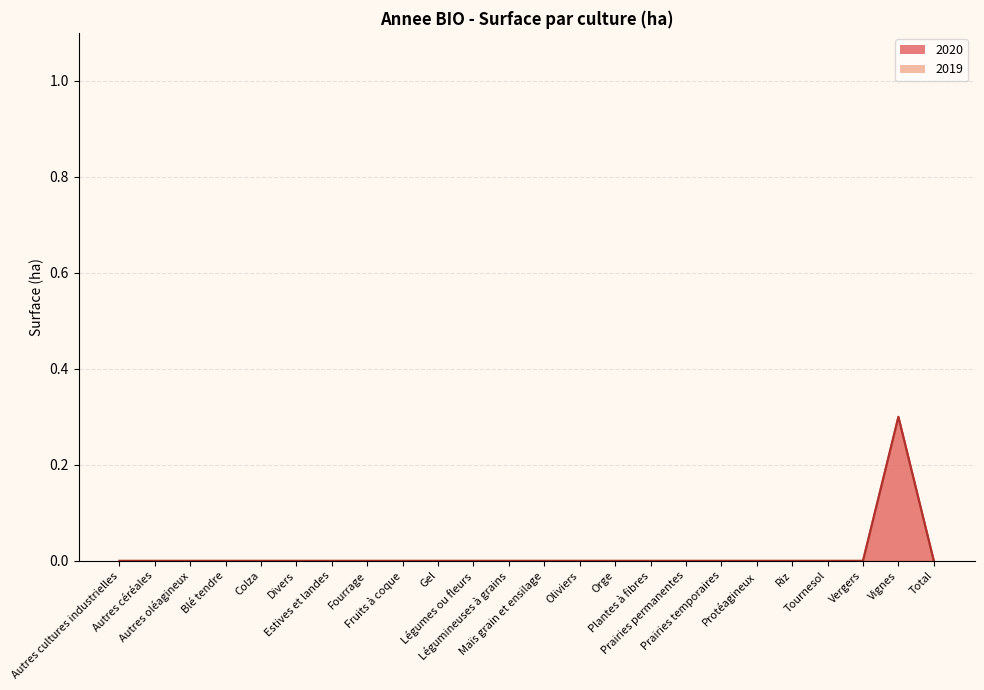

How many values in the 2019 series exceed 0?

1